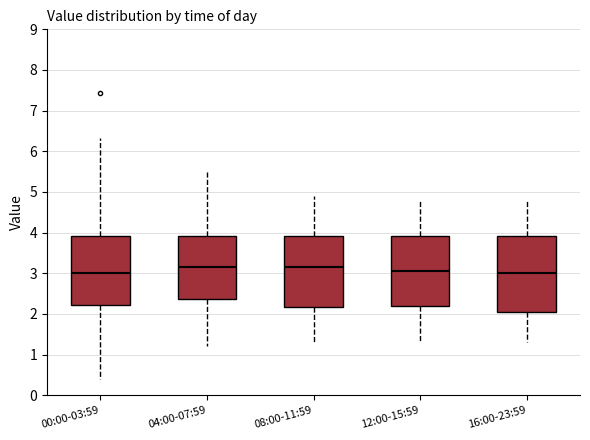

Reading left to right, read every box against the y-axis: the position of its median line, the range the box covers, and the ends of its whiskers. The values are not printed on the chart, so give them approximately, as read against the axis.

00:00-03:59: median 3.0, box 2.2 to 3.9, whiskers 0.4 to 6.3
04:00-07:59: median 3.2, box 2.4 to 3.9, whiskers 1.2 to 5.5
08:00-11:59: median 3.2, box 2.2 to 3.9, whiskers 1.3 to 4.9
12:00-15:59: median 3.1, box 2.2 to 3.9, whiskers 1.3 to 4.8
16:00-23:59: median 3.0, box 2.1 to 3.9, whiskers 1.3 to 4.8